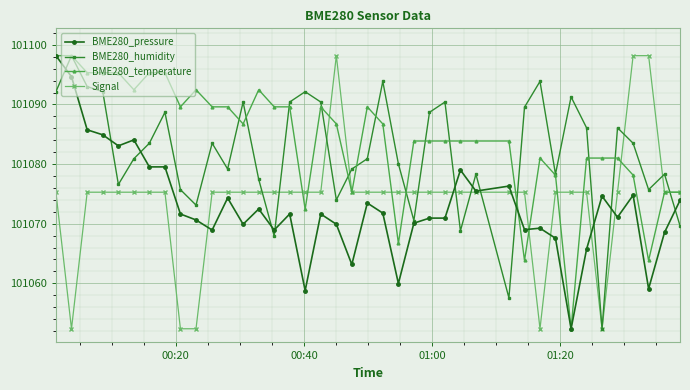

What is the value of the BME280_humidity point at the 24th from the left?

101070.5